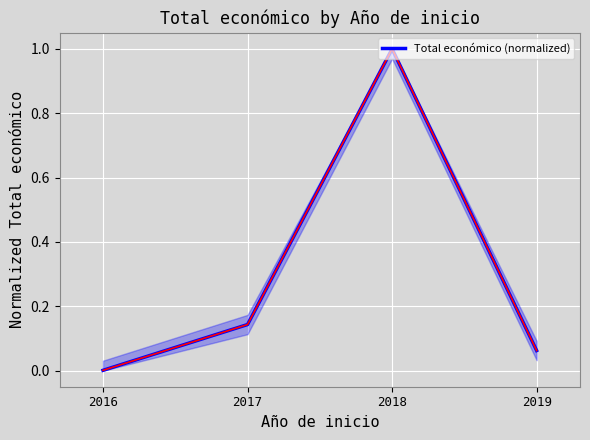

What is the maximum value shown in the chart?

1.0